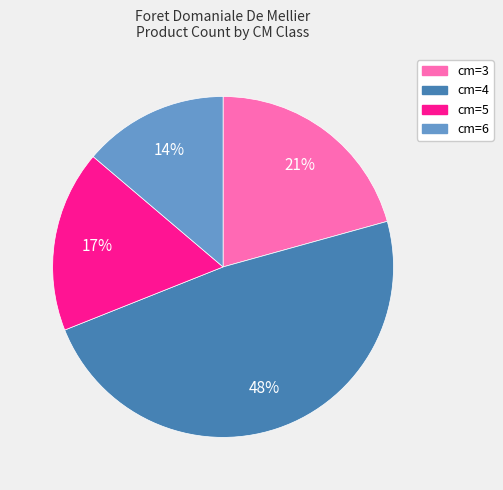

Which category has the smallest portion of the pie?

cm=6